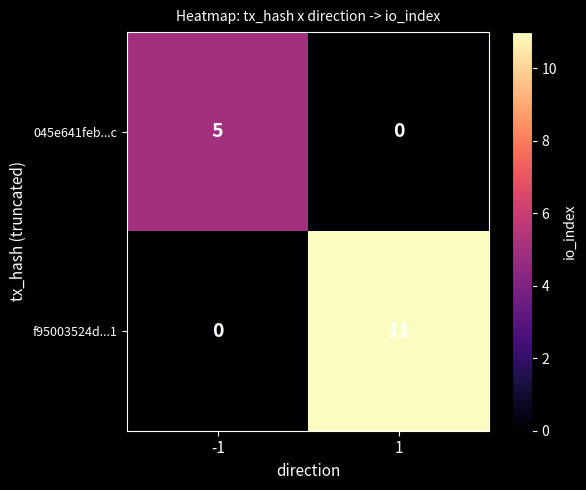

Rank the series by their maximum value, from lowest to highest.

045e641feb...c, f95003524d...1